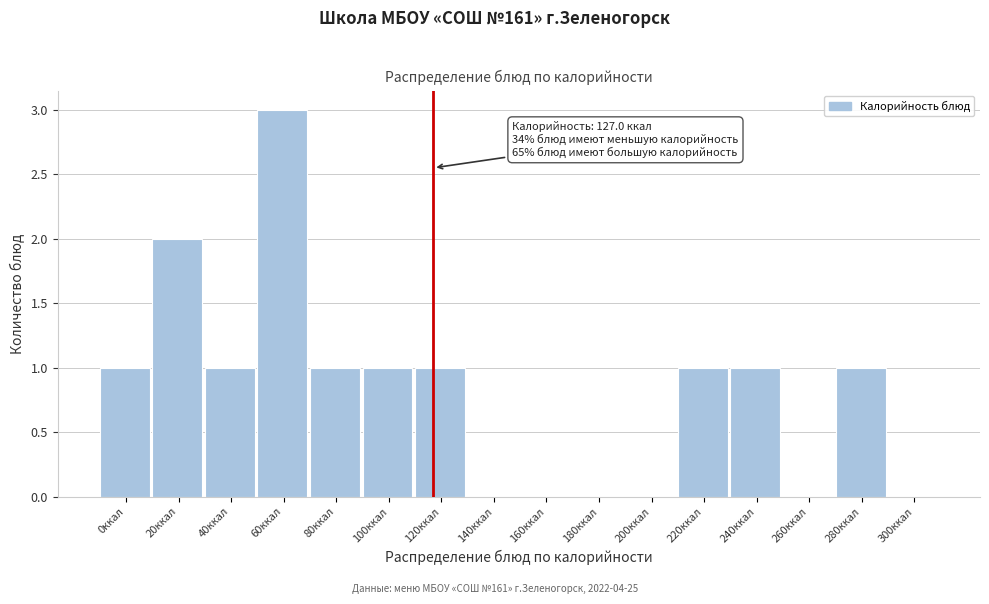

Reading left to right, extract all data points from this chart.

0ккал=1	20ккал=2	40ккал=1	60ккал=3	80ккал=1	100ккал=1	120ккал=1	140ккал=0	160ккал=0	180ккал=0	200ккал=0	220ккал=1	240ккал=1	260ккал=0	280ккал=1	300ккал=0